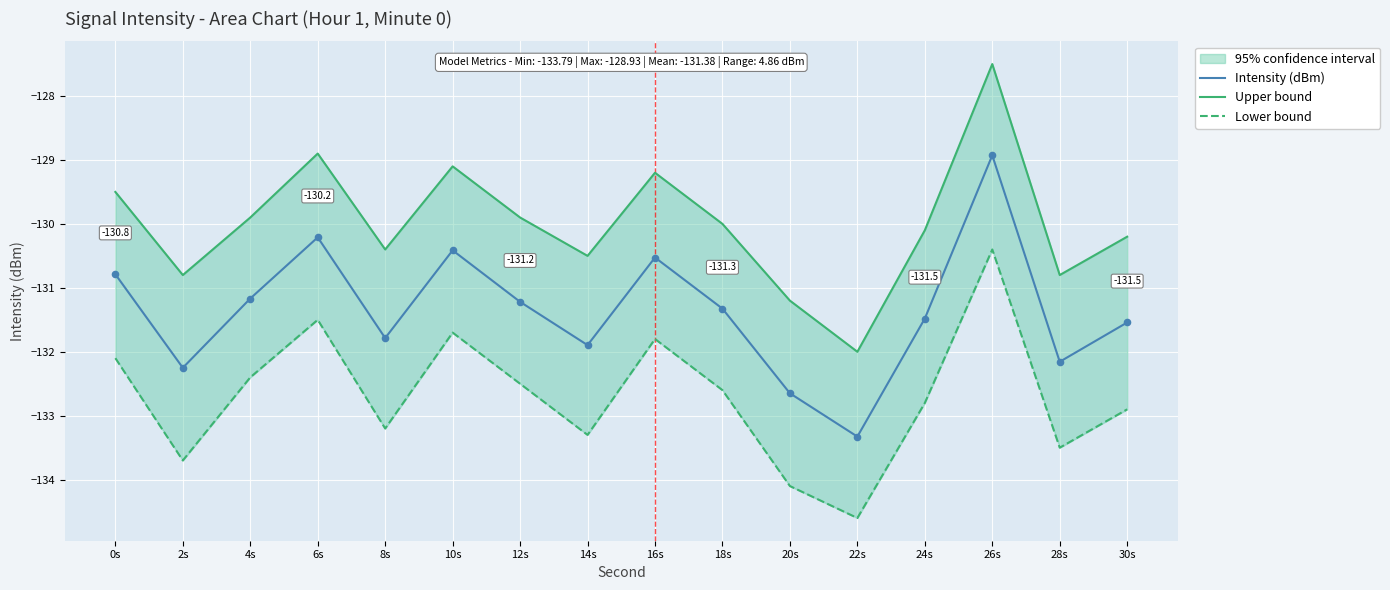

What are all the series names shown in the legend?

Intensity (dBm), Upper bound, Lower bound